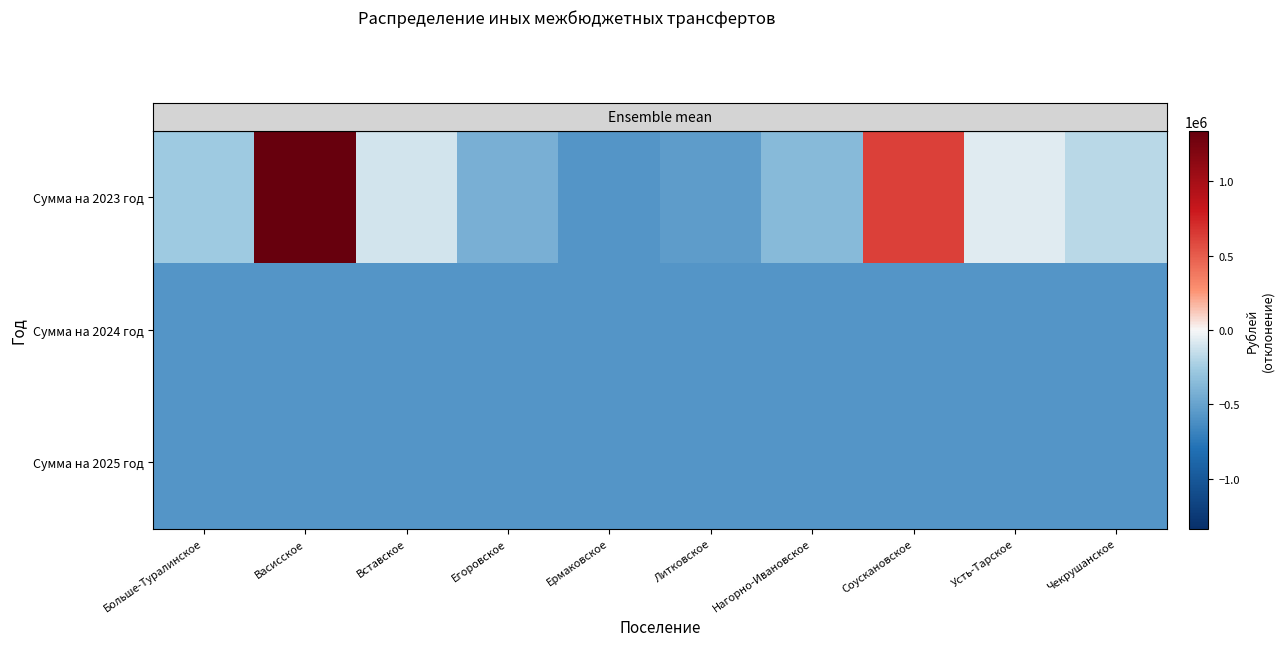

At which category does the chart reach its minimum across all series?

Ермаковское